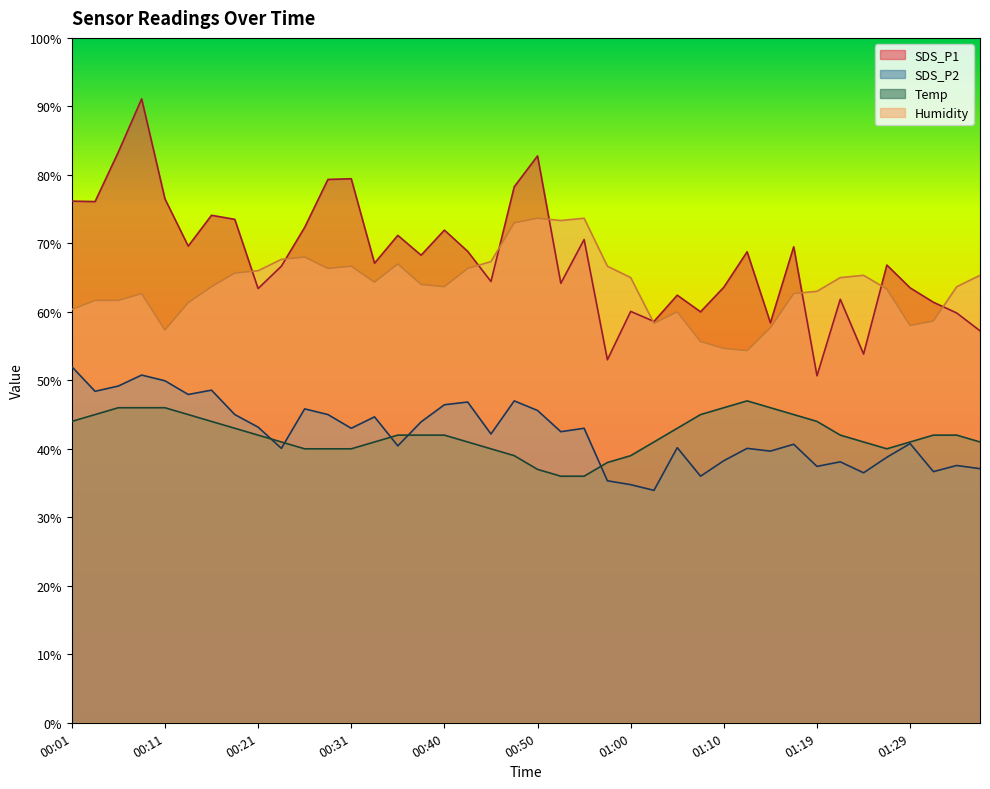

How many lines are shown in the chart?

4